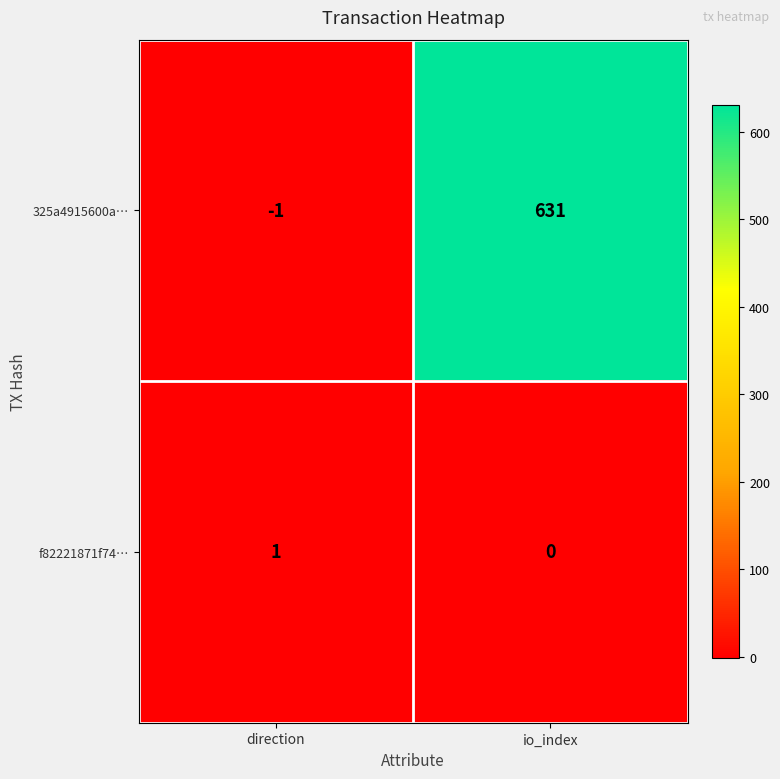

Count the number of categories in the chart.

2